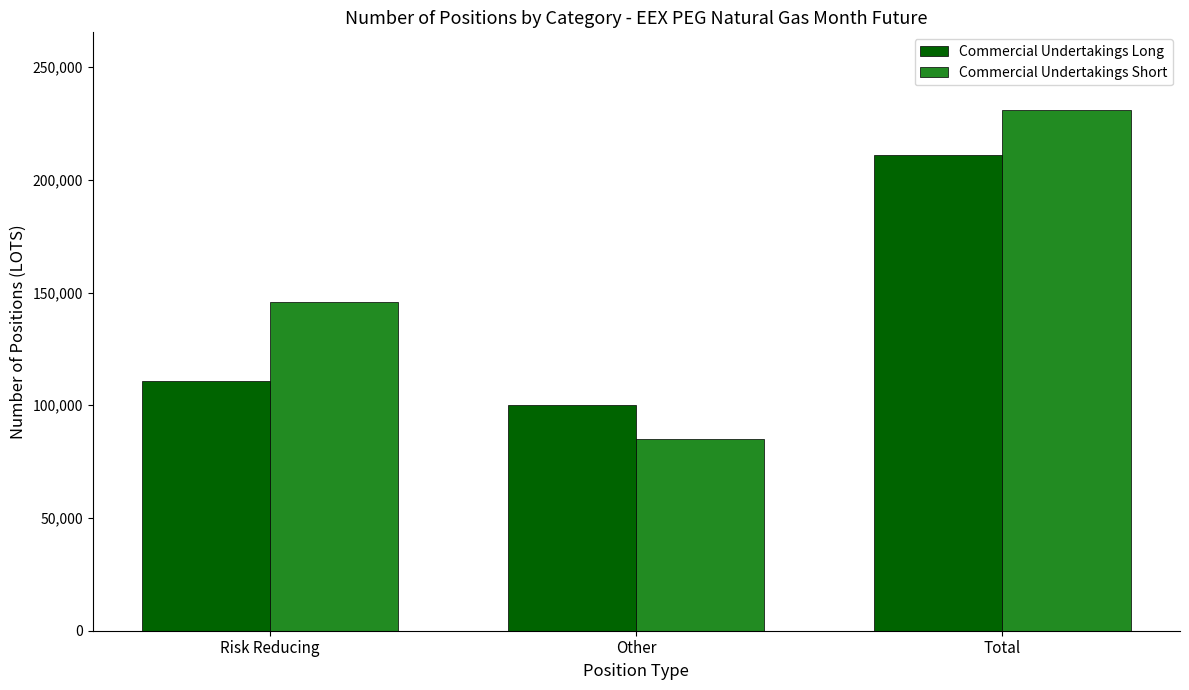

Reading left to right, what are all the values shown in this chart?

Commercial Undertakings Long: Risk Reducing=110803	Other=100222	Total=211025
Commercial Undertakings Short: Risk Reducing=145942	Other=84853	Total=230795